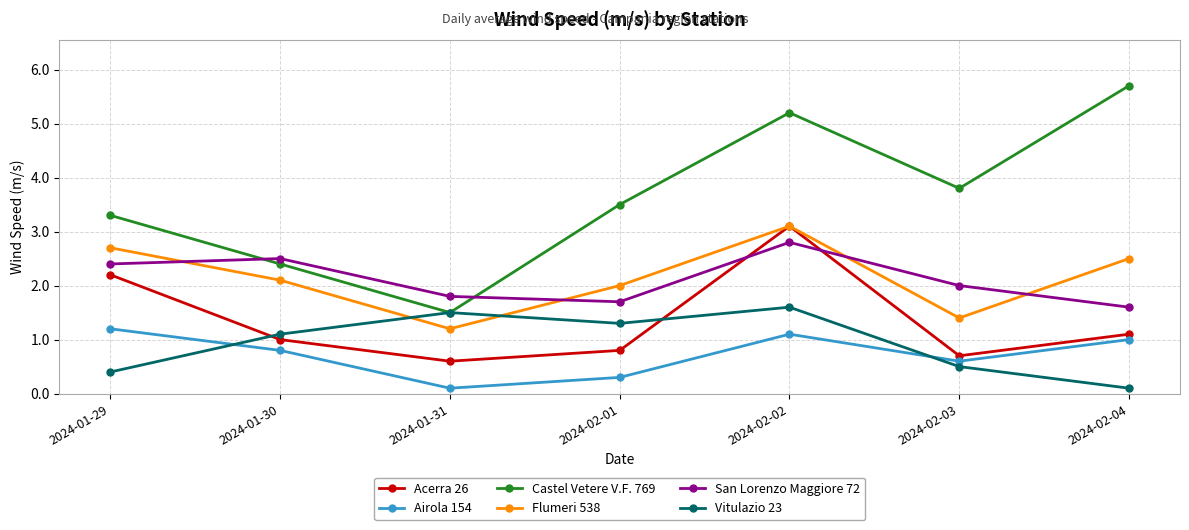

What value does the Flumeri 538 series have at 2024-01-31?

1.2